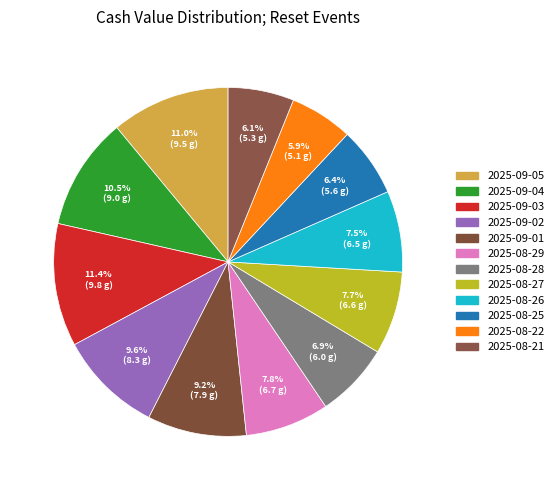

How many segments does this pie chart have?

12